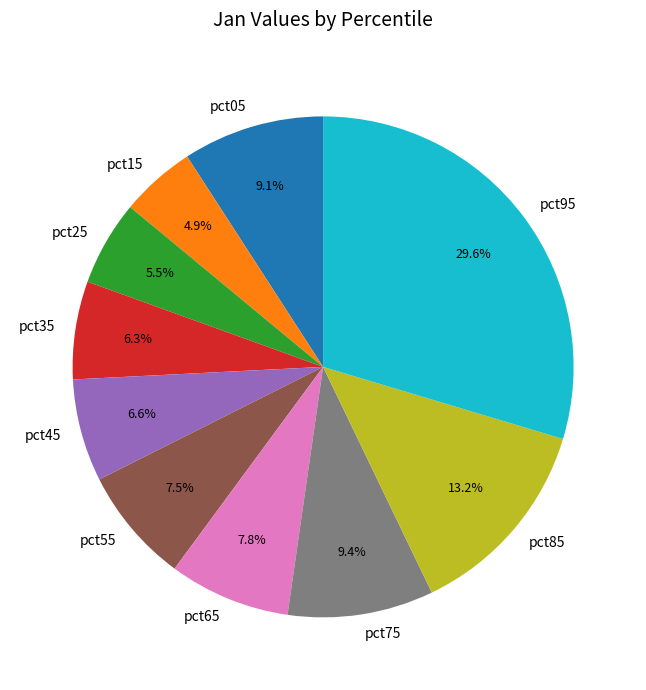

What portion of the pie excludes pct95?

70.4%